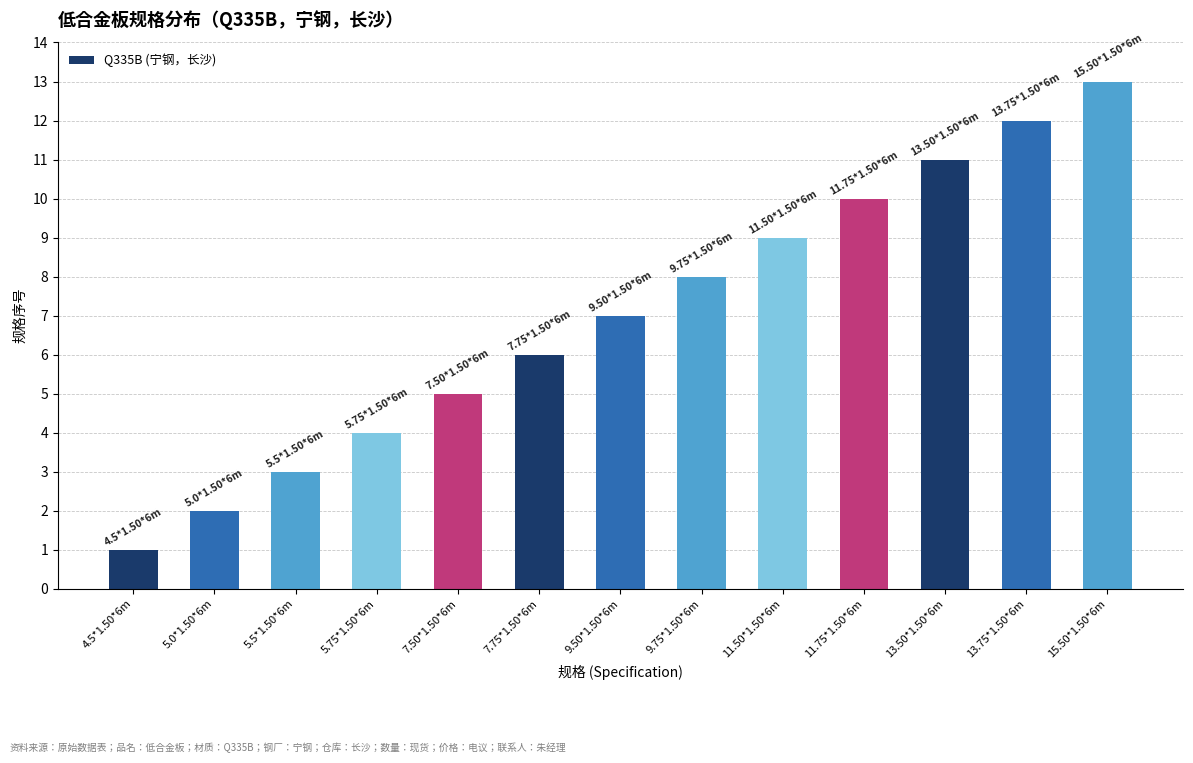

How many data points are less than 7?

6